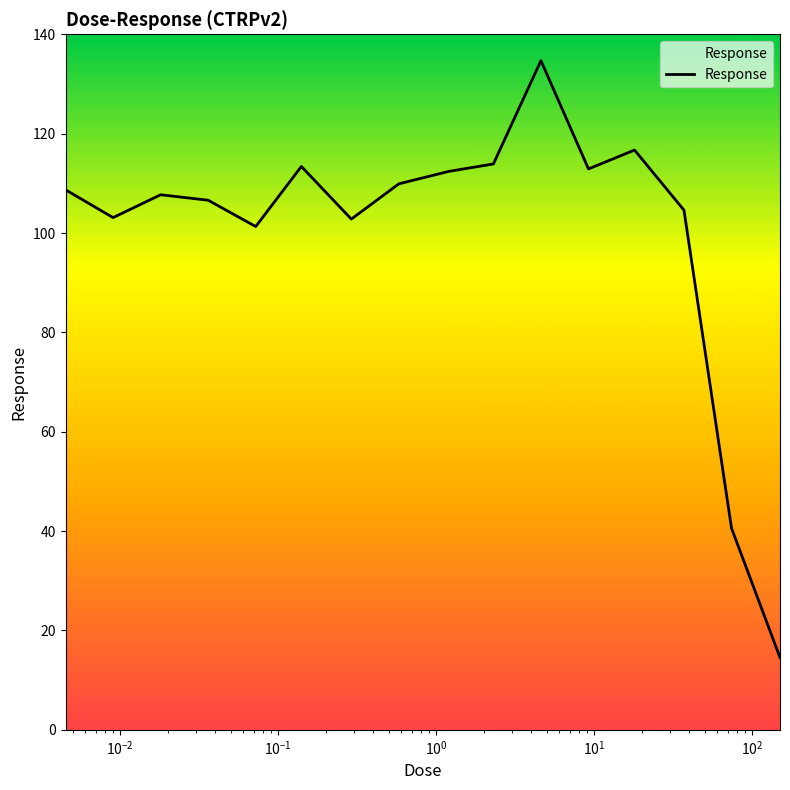

What is the difference between the maximum and minimum values?

120.2